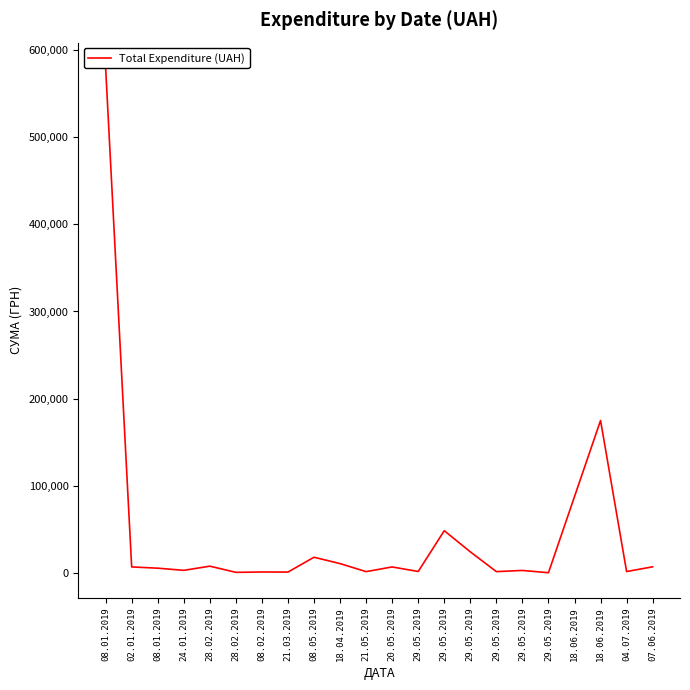

List the labels in order of value, largest first.

08.01.2019, 18.06.2019, 18.06.2019, 29.05.2019, 29.05.2019, 08.05.2019, 18.04.2019, 28.02.2019, 07.06.2019, 02.01.2019, 20.05.2019, 08.01.2019, 24.01.2019, 29.05.2019, 29.05.2019, 04.07.2019, 29.05.2019, 21.05.2019, 08.02.2019, 21.03.2019, 28.02.2019, 29.05.2019